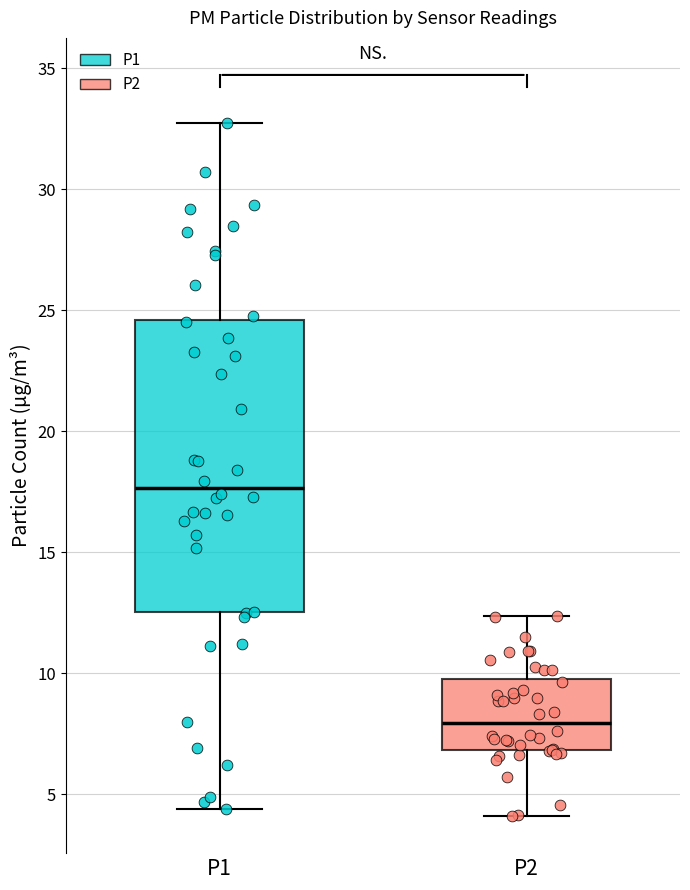

Reading left to right, read every box against the y-axis: the position of its median line, the range the box covers, and the ends of its whiskers. The values are not printed on the chart, so give them approximately, as read against the axis.

P1: median 17.5, box 12.5 to 24.5, whiskers 4.5 to 32.5
P2: median 8.0, box 7.0 to 10.0, whiskers 4.0 to 12.5